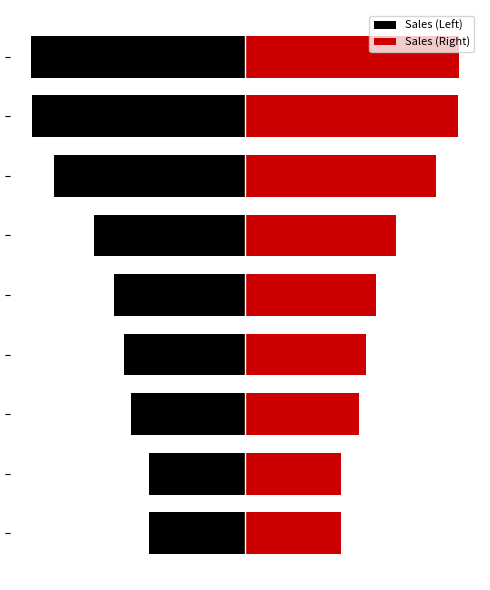

The Sales (Left) series shows -2387 at 8. True or false?

False